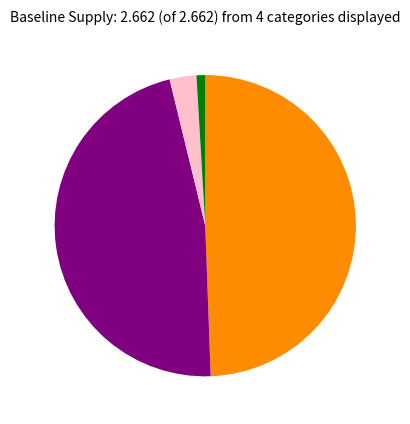

Is there any slice that represents more than half of the pie?

No